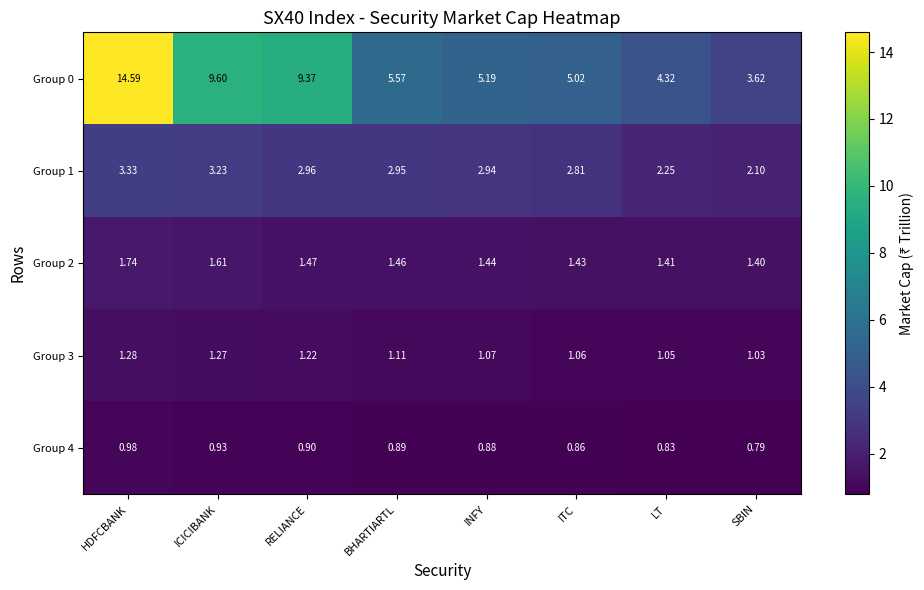

Which label corresponds to the largest value in the chart?

HDFCBANK